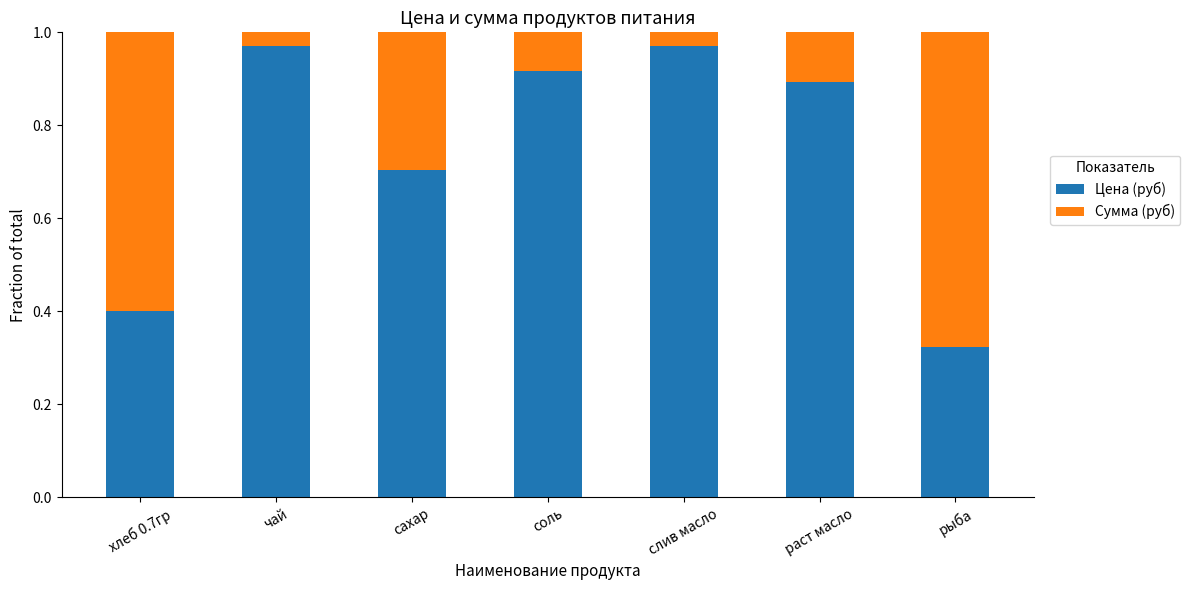

At which label is Цена (руб) closest to 0?

рыба